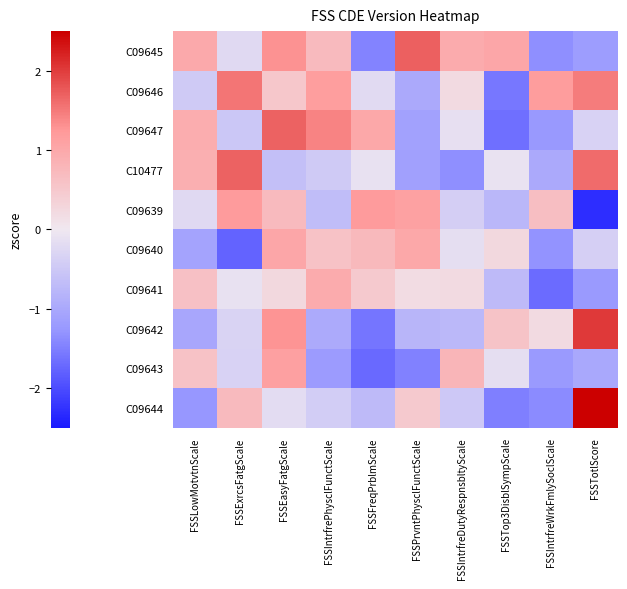

List the series in order of their peak value, lowest first.

C09641, C09640, C09643, C09639, C09646, C10477, C09647, C09645, C09642, C09644